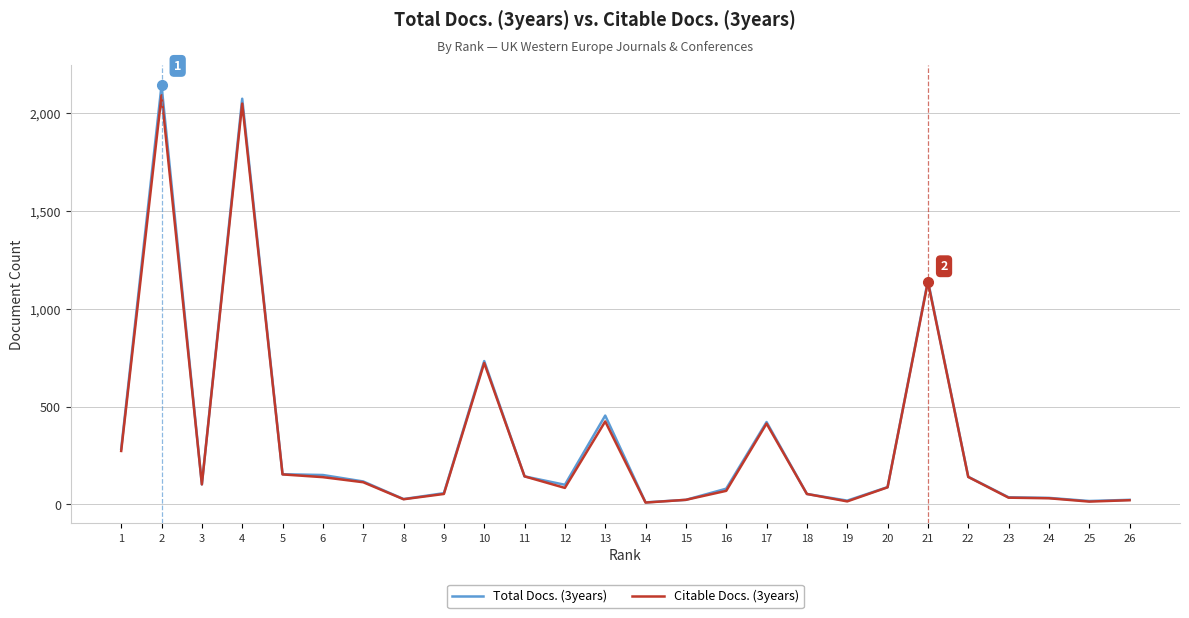

Is the value of Total Docs. (3years) at 21 greater than the value of Citable Docs. (3years) at 15?

Yes